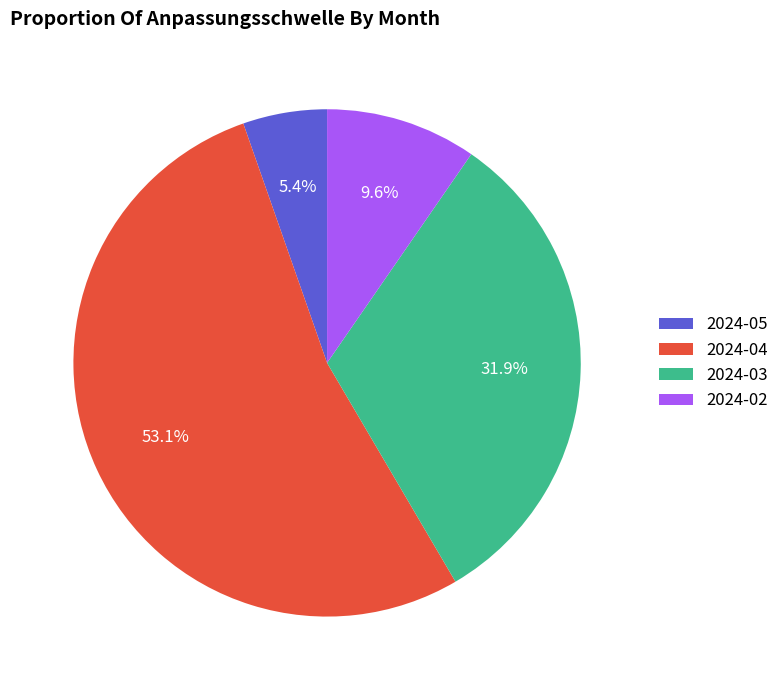

What is the ratio of the value at 2024-03 to the value at 2024-04?

0.6